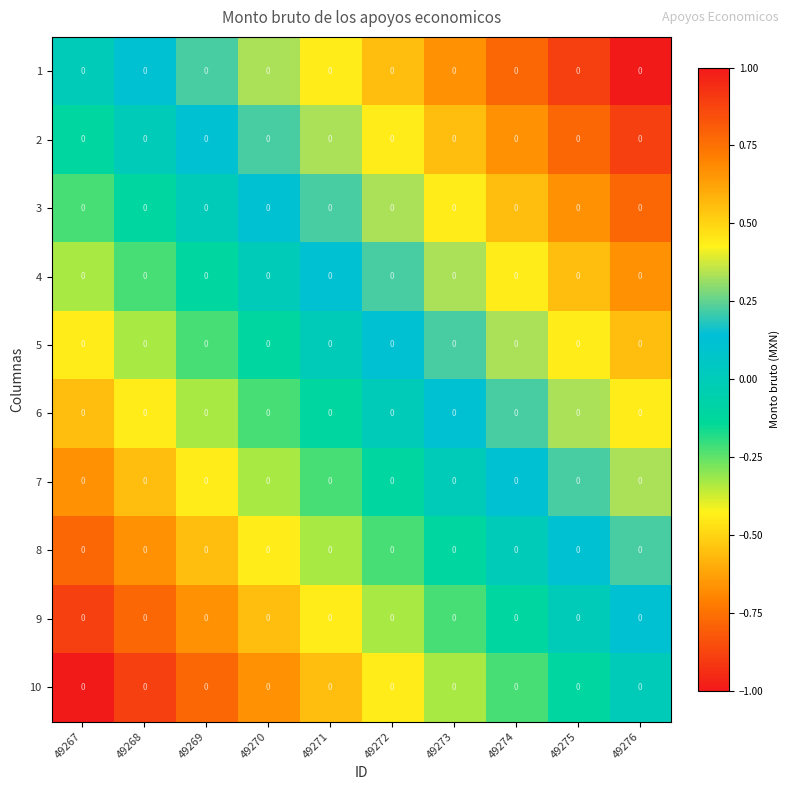

How many series are shown in this chart?

10